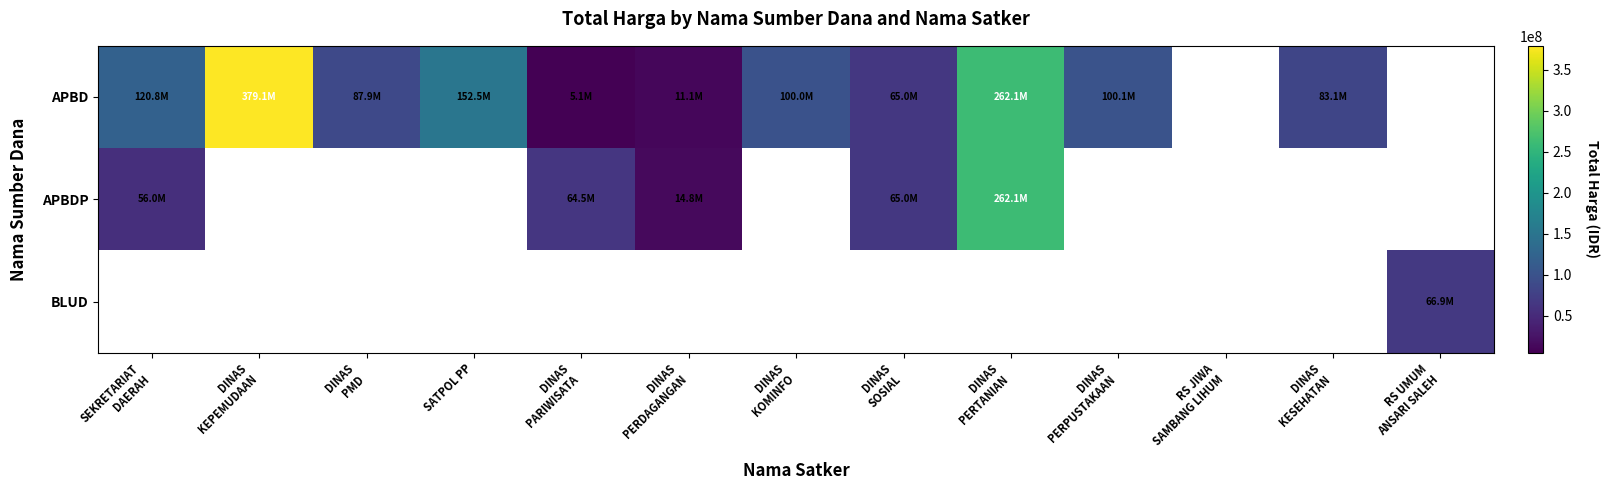

At DINAS PMD, list the series in order from largest to smallest.

APBD, APBDP, BLUD